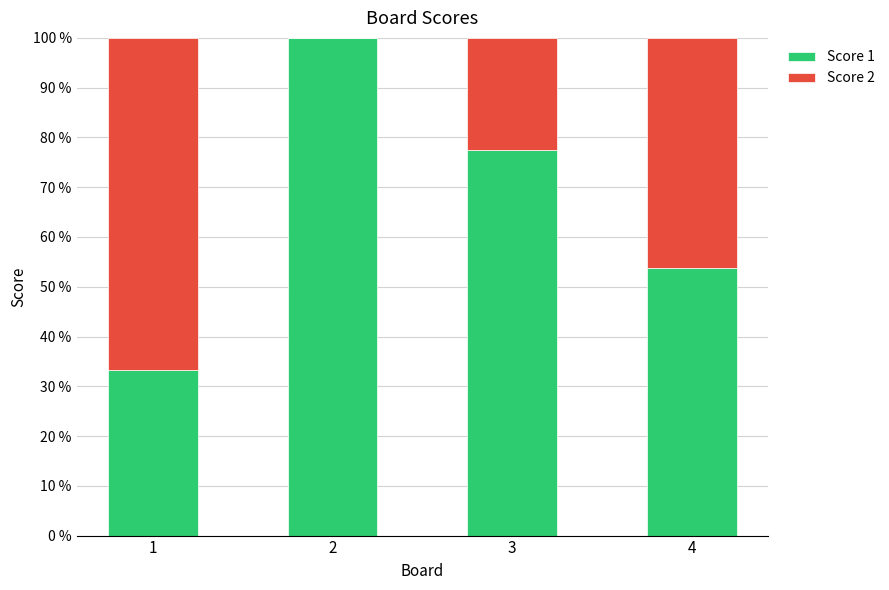

What is the total value across all series at 4?

100.0